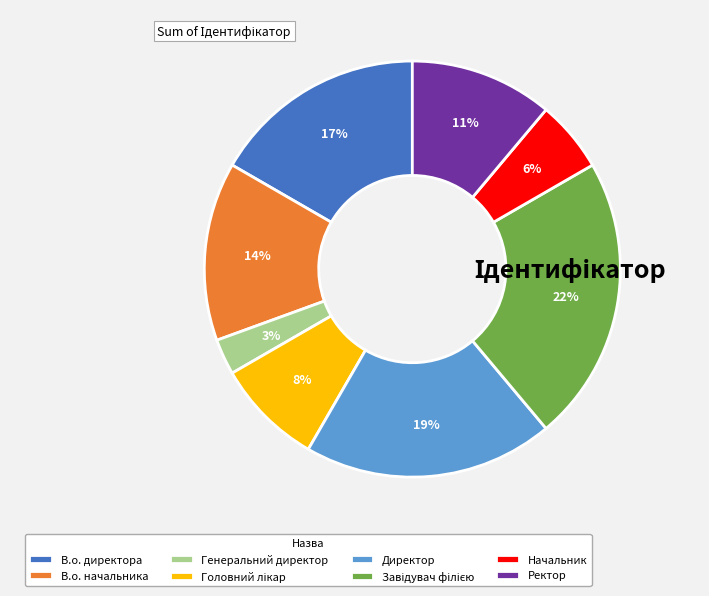

How many slices are in this pie chart?

8